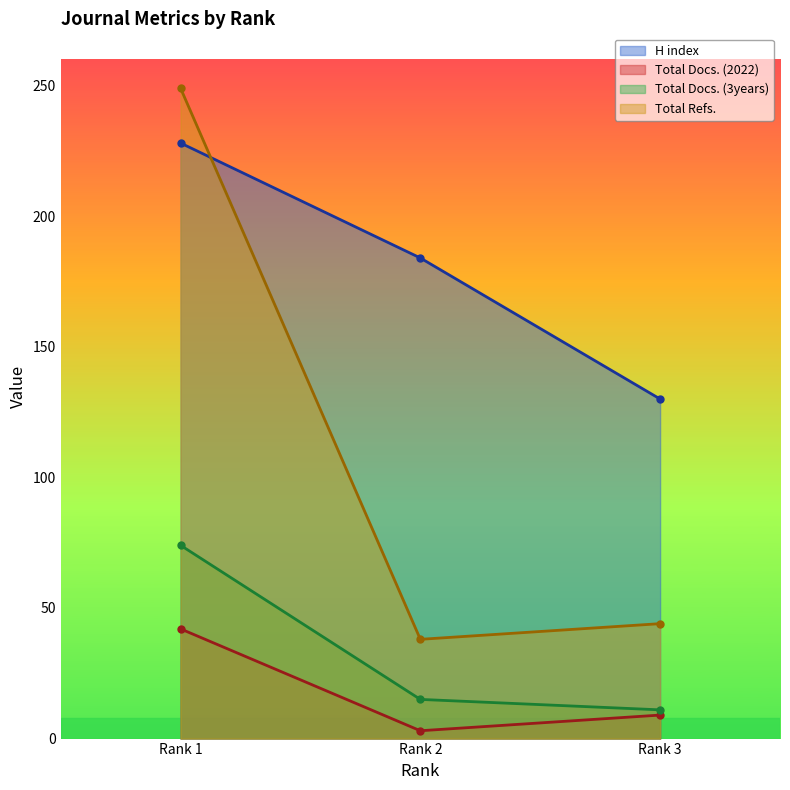

What is the approximate value of Total Docs. (3years) at Rank 2, to the nearest 5?

15